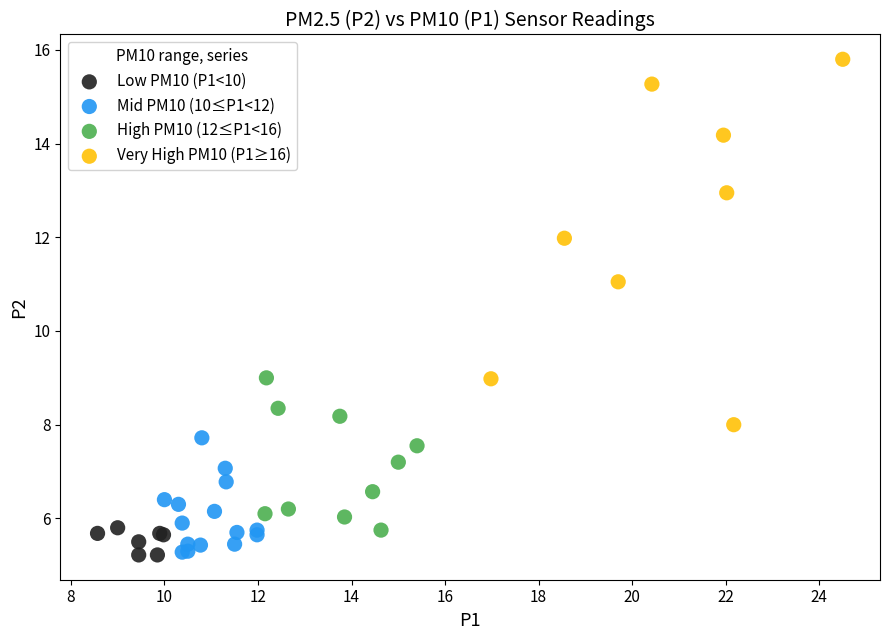

What are all the series names shown in the legend?

Low PM10 (P1<10), Mid PM10 (10≤P1<12), High PM10 (12≤P1<16), Very High PM10 (P1≥16)